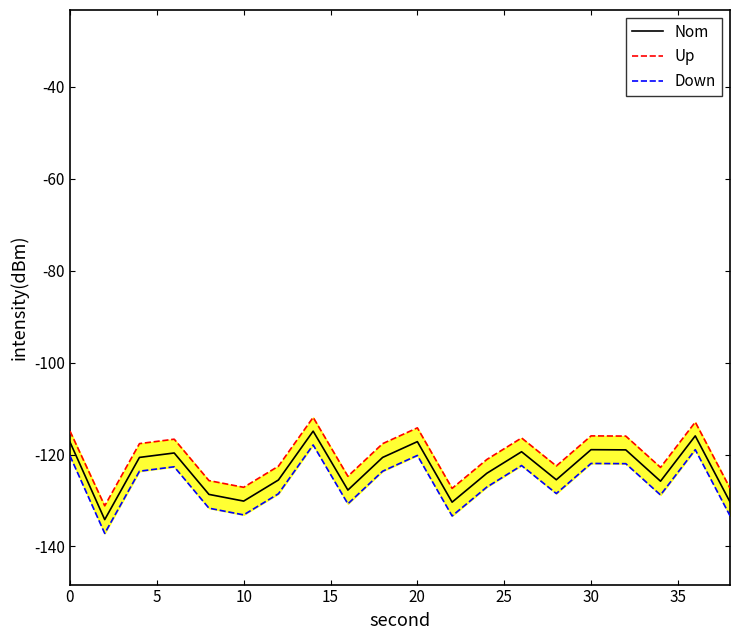

What is the lowest value of the Nom series?

-134.2